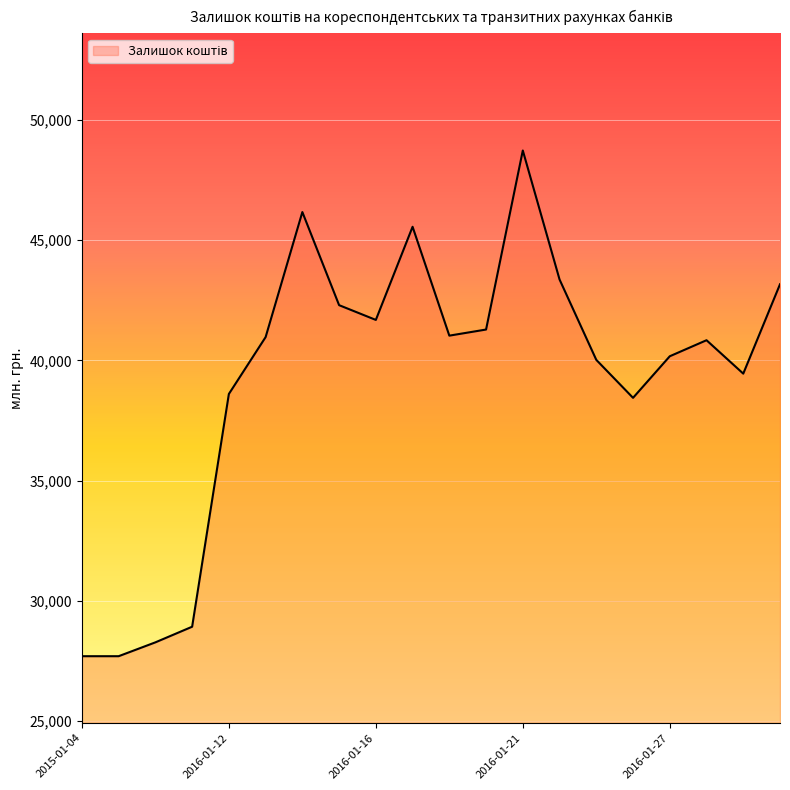

What is the minimum value shown in the chart?

27698.5